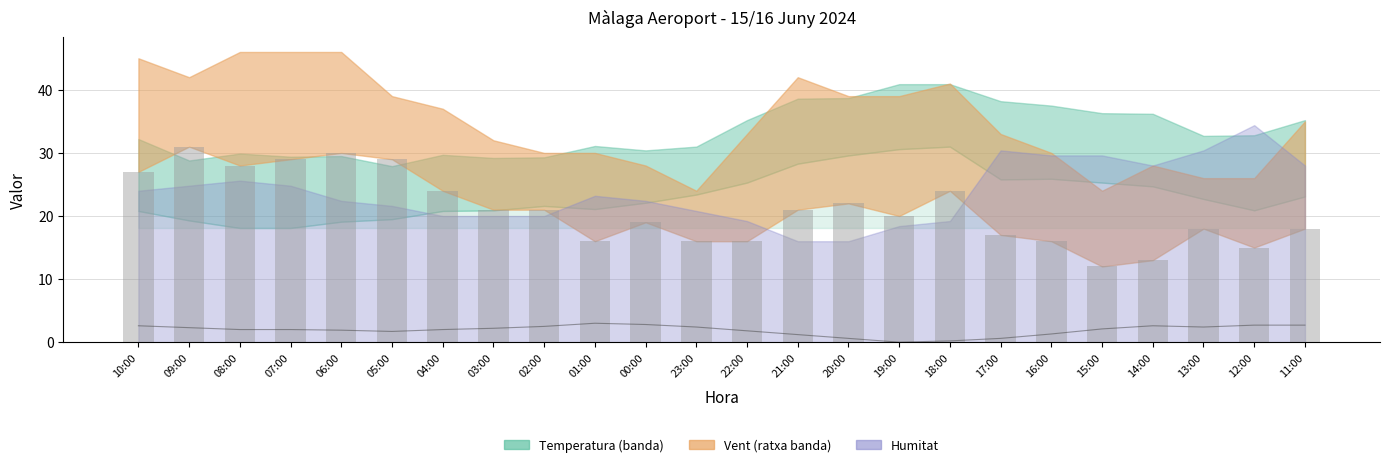

What is the value of the Vel. vent (km/h) bar at the 21st from the left?

13.0